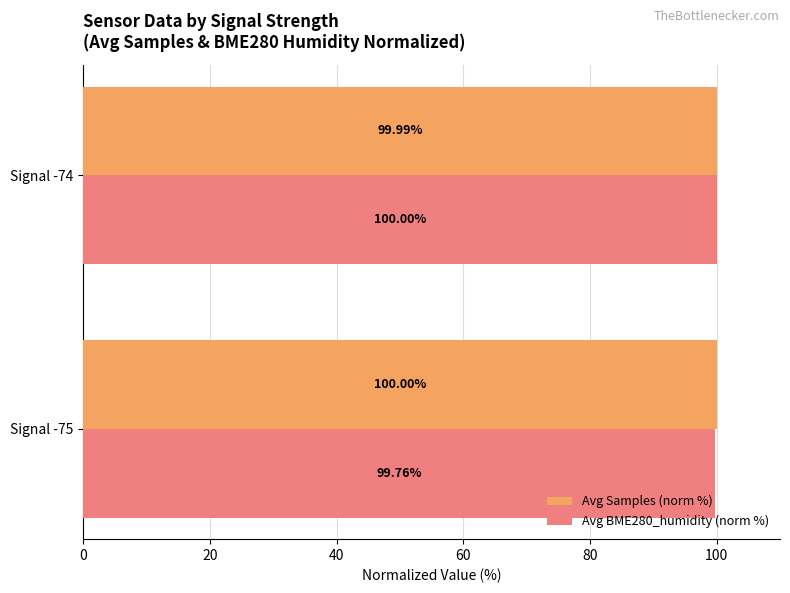

What is the total value across all series at Signal -74?

200.0